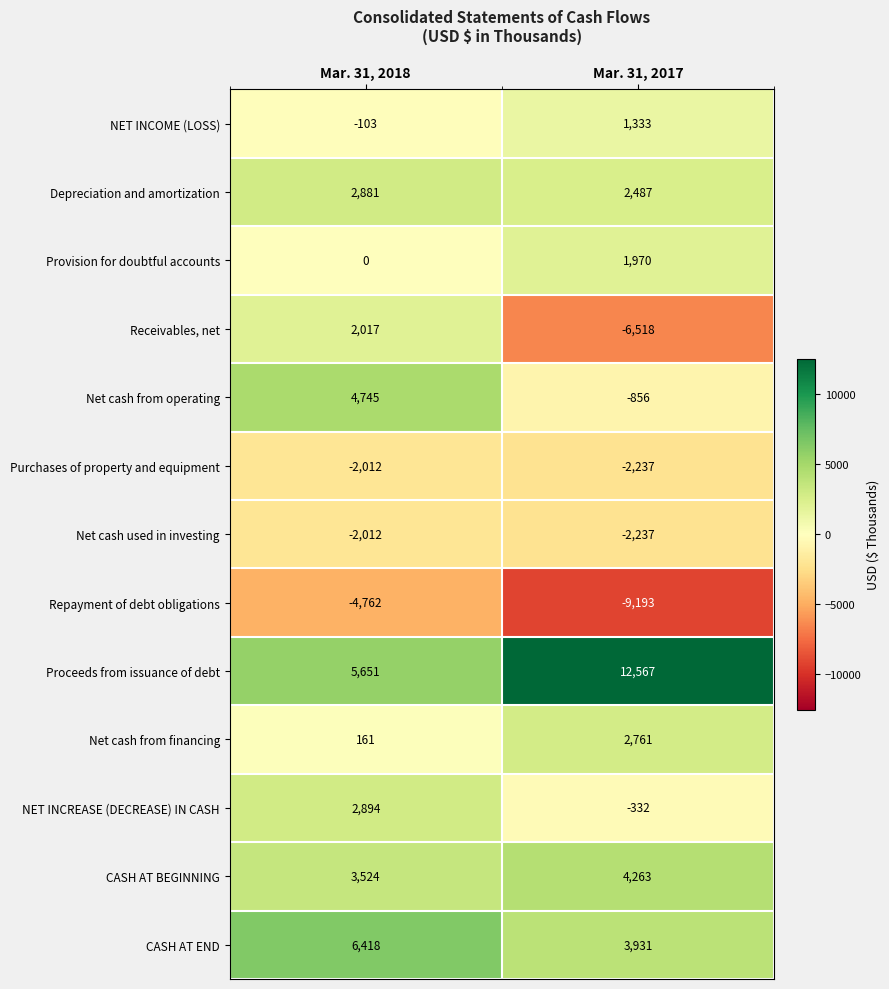

Which series has the largest range (max minus min)?

Receivables, net